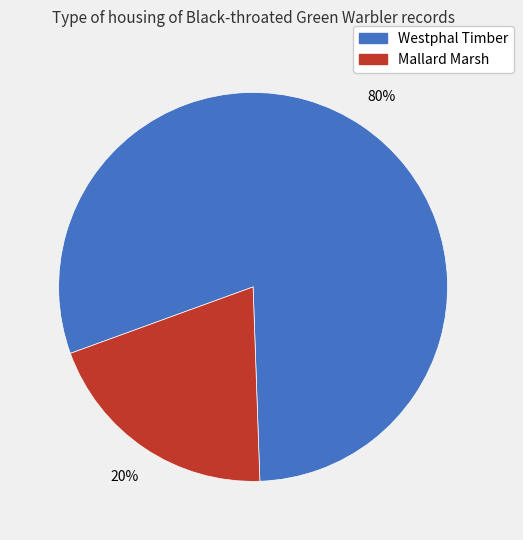

Is there a majority slice in this chart?

Yes